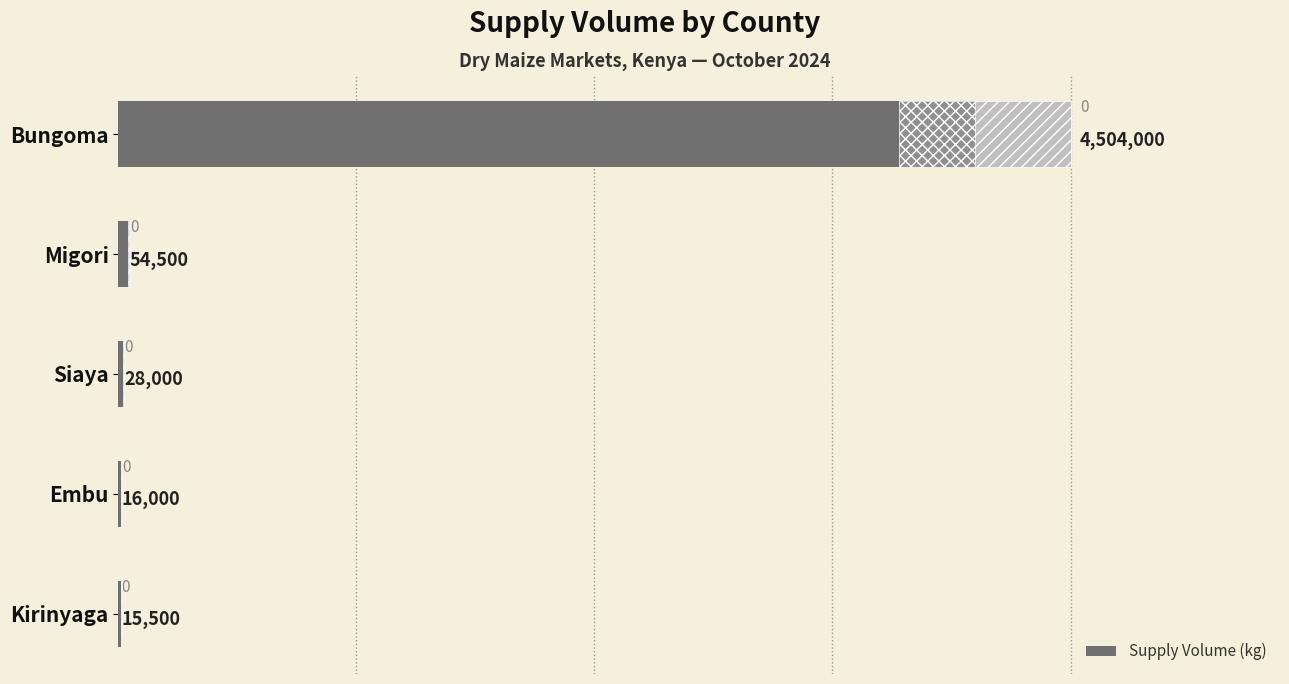

True or false: the data shows 15500 at Kirinyaga.

True